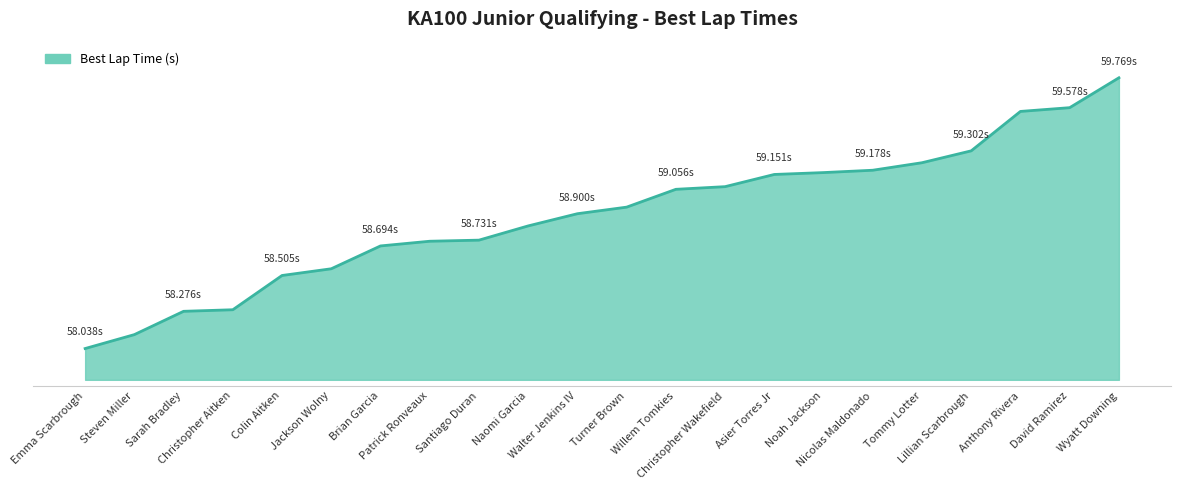

Is this an area chart (filled region under the line)?

Yes